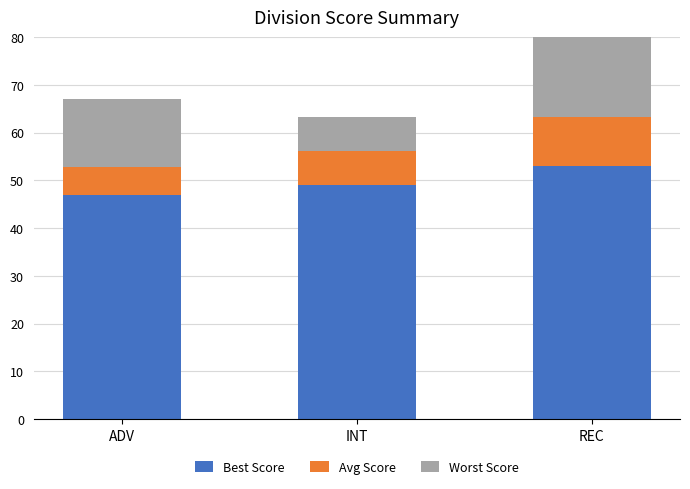

The value of Best Score at REC is 73.8. True or false?

False